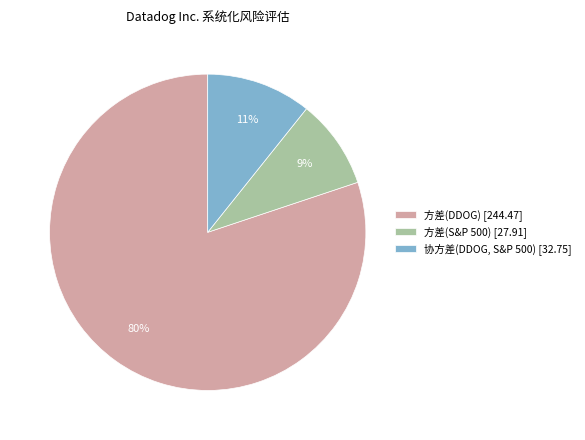

Do 方差(DDOG) and 协方差(DDOG, S&P 500) together represent more than half of the pie?

Yes